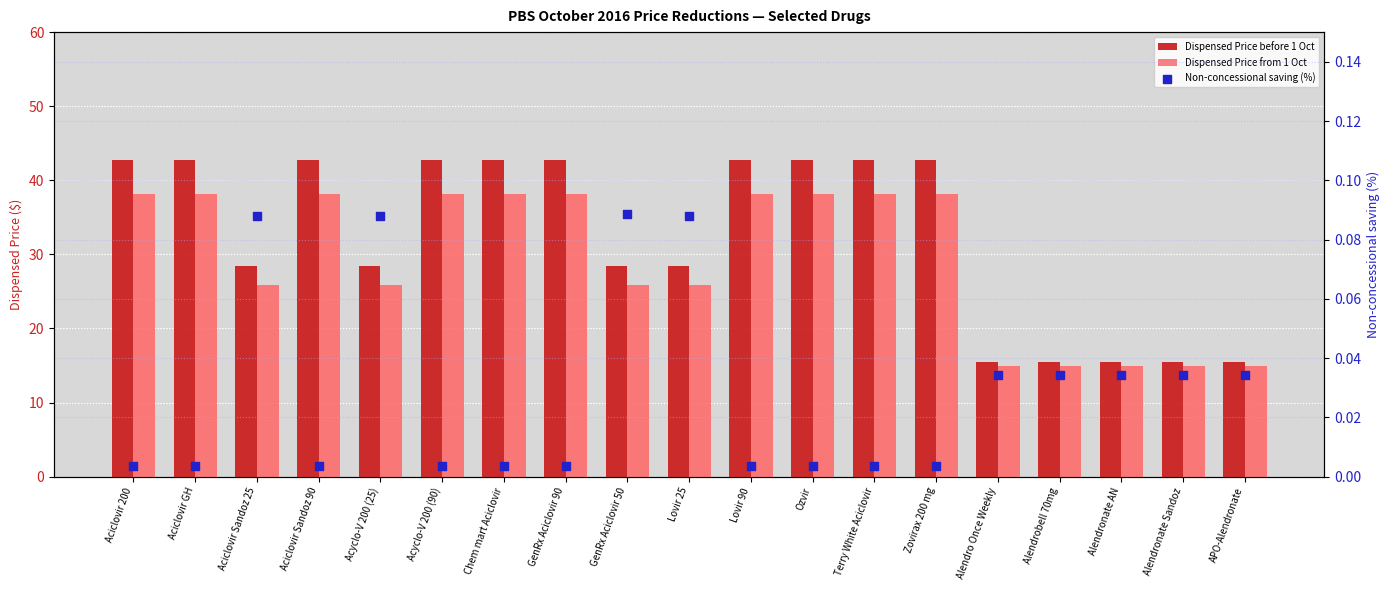

At which category is the sum across all series the highest?

Aciclovir 200